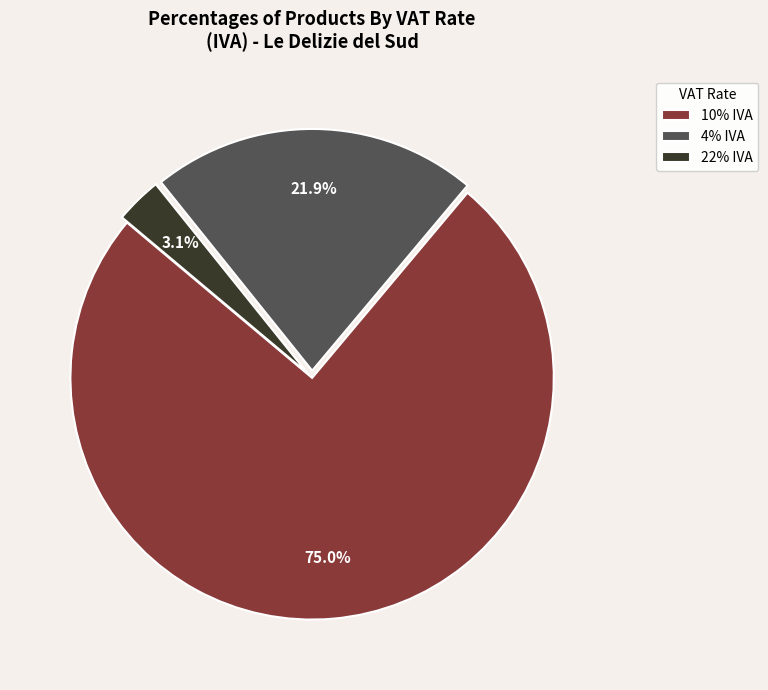

Rank the categories by value from lowest to highest.

22% IVA, 4% IVA, 10% IVA